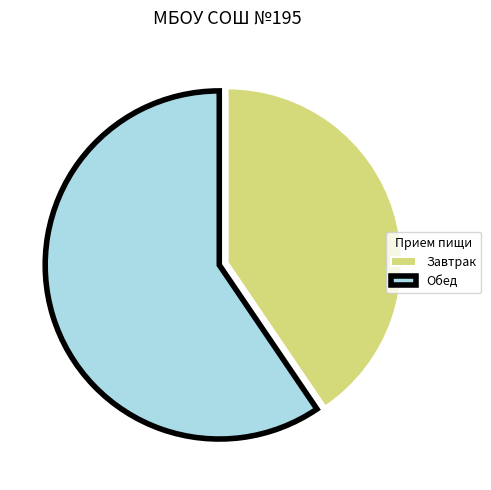

What is the ratio of the value at Завтрак to the value at Обед?

0.7